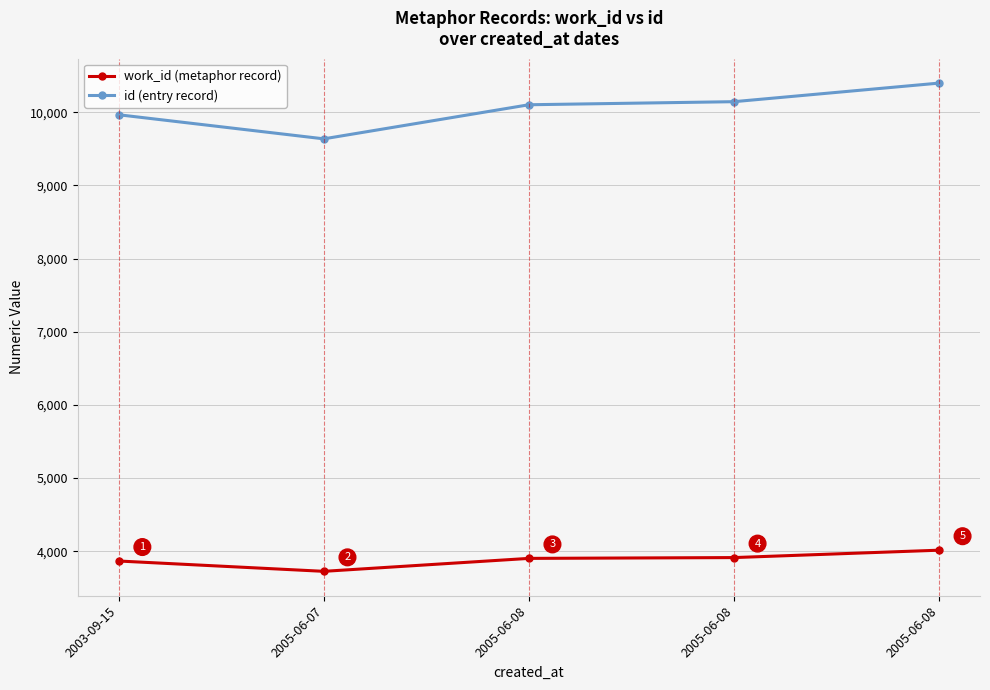

What are all the series names shown in the legend?

work_id (metaphor record), id (entry record)